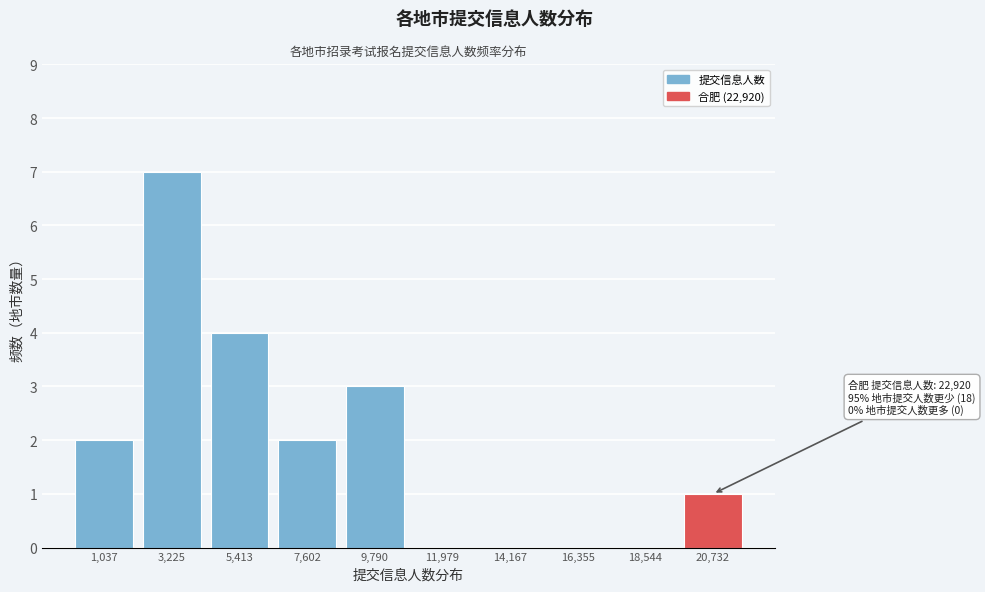

Reading left to right, transcribe all the data shown in this chart.

1,037=2	3,225=7	5,413=4	7,602=2	9,790=3	11,979=0	14,167=0	16,355=0	18,544=0	20,732=1